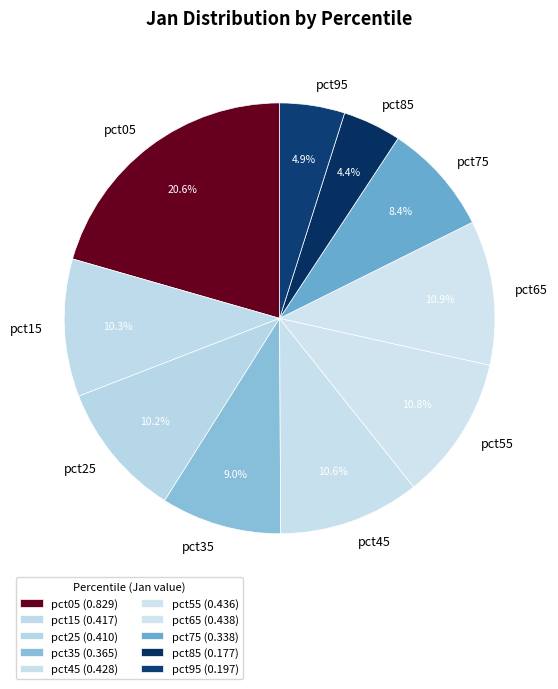

What portion of the pie excludes pct45?

89.4%